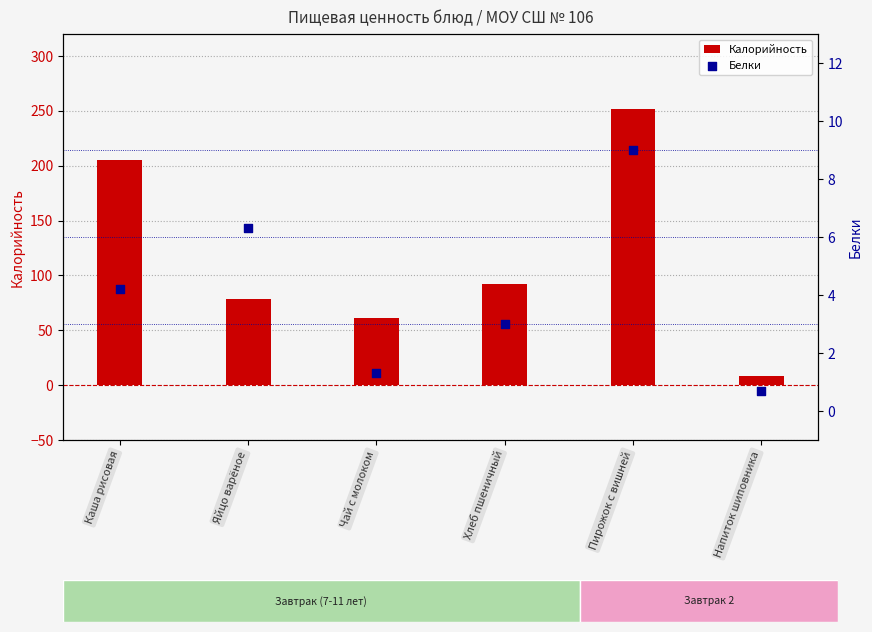

Which series contains the highest Y value?

Калорийность